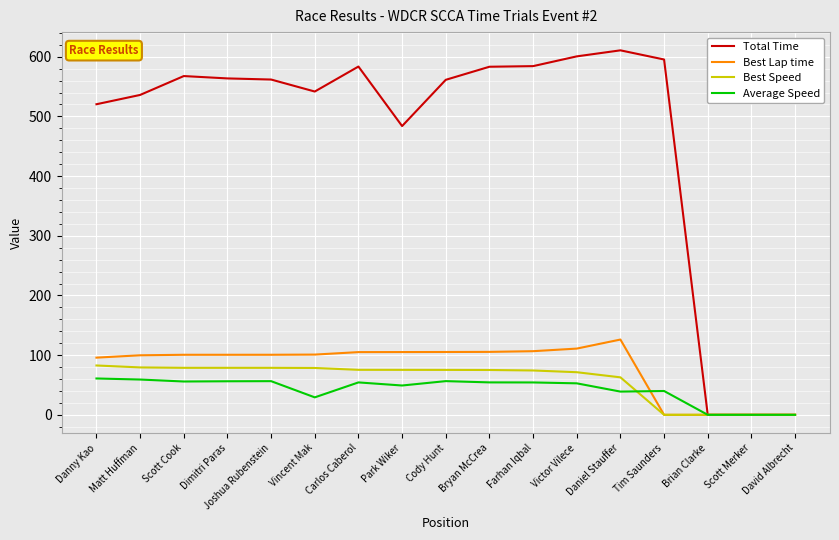

Is it true that Best Lap time equals -63.5 at Scott Merker?

False